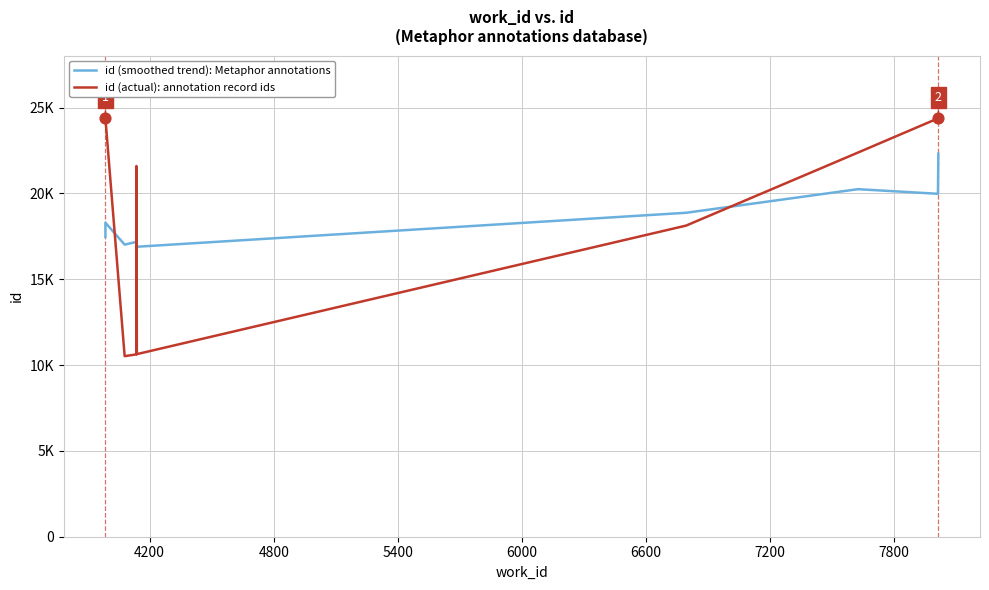

Which series contains the highest Y value?

id (actual): annotation record ids